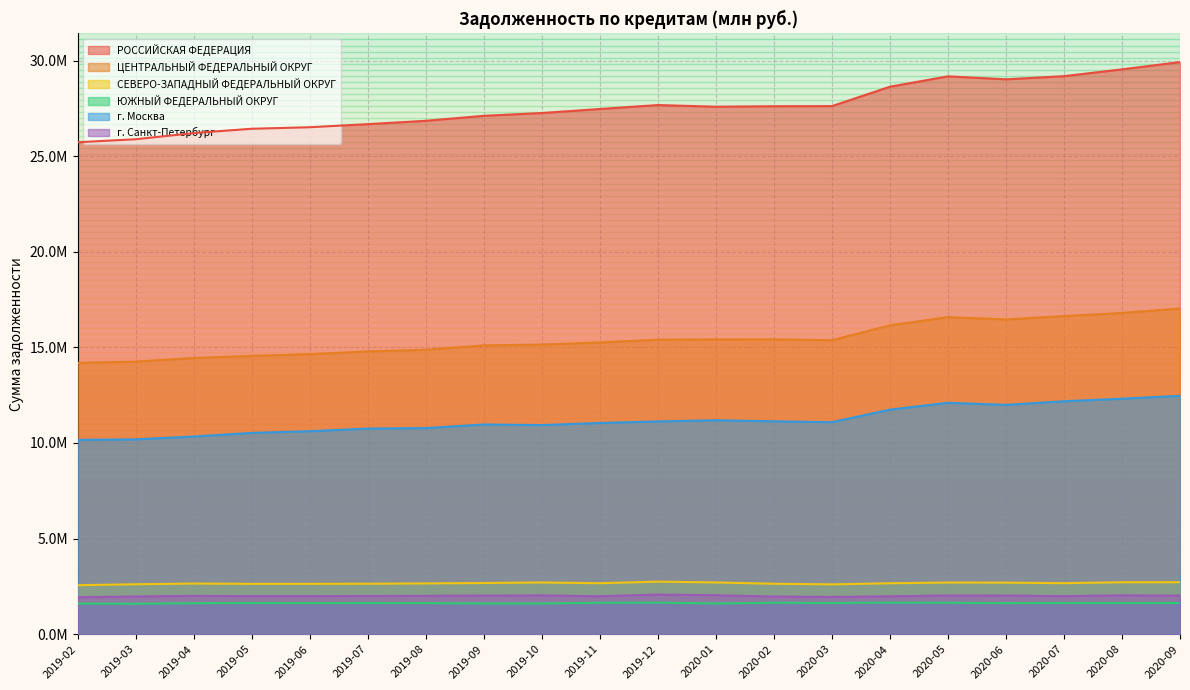

Reading left to right, transcribe all the data shown in this chart.

РОССИЙСКАЯ ФЕДЕРАЦИЯ: 25728662	25885238	26209480	26433363	26513261	26675170	26849438	27110459	27256839	27466530	27672879	27586340	27611378	27617246	28631946	29174897	29019100	29183956	29539941	29919598
ЦЕНТРАЛЬНЫЙ ФЕДЕРАЛЬНЫЙ ОКРУГ: 14191521	14258161	14443132	14556401	14643593	14790166	14875192	15103795	15148159	15256890	15402722	15419684	15420857	15375704	16154252	16578901	16458746	16638475	16799752	17034402
СЕВЕРО-ЗАПАДНЫЙ ФЕДЕРАЛЬНЫЙ ОКРУГ: 2562090	2612996	2648995	2633863	2635661	2638147	2657060	2678155	2706155	2669000	2749725	2707846	2639071	2606416	2665144	2703120	2698756	2669791	2717697	2719596
ЮЖНЫЙ ФЕДЕРАЛЬНЫЙ ОКРУГ: 1604057	1595501	1620971	1631614	1626403	1630235	1626431	1607211	1607011	1644452	1652632	1605884	1645371	1633164	1654040	1644768	1622491	1635686	1630471	1631699
г. Москва: 10162898	10190007	10339094	10528260	10617185	10752819	10779847	10968149	10935575	11046807	11129063	11188747	11134767	11088238	11744695	12102856	11995420	12182023	12316972	12465190
г. Санкт-Петербург: 1934676	1972240	2007648	1992433	1993809	2001692	2007314	2019973	2031377	1985514	2074551	2037613	1970908	1949351	1982656	2028371	2023735	1992058	2032452	2020818